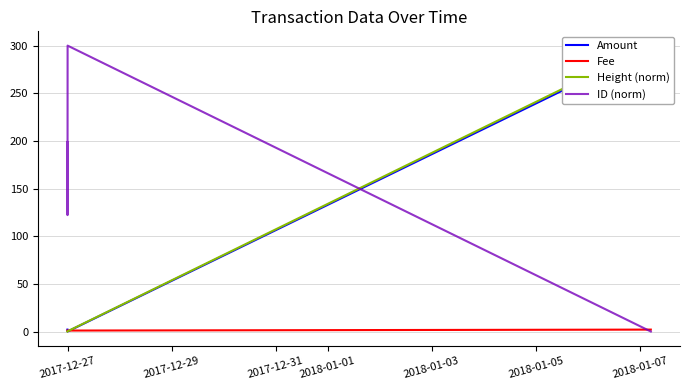

What is the highest value of the ID (norm) series?

300.0